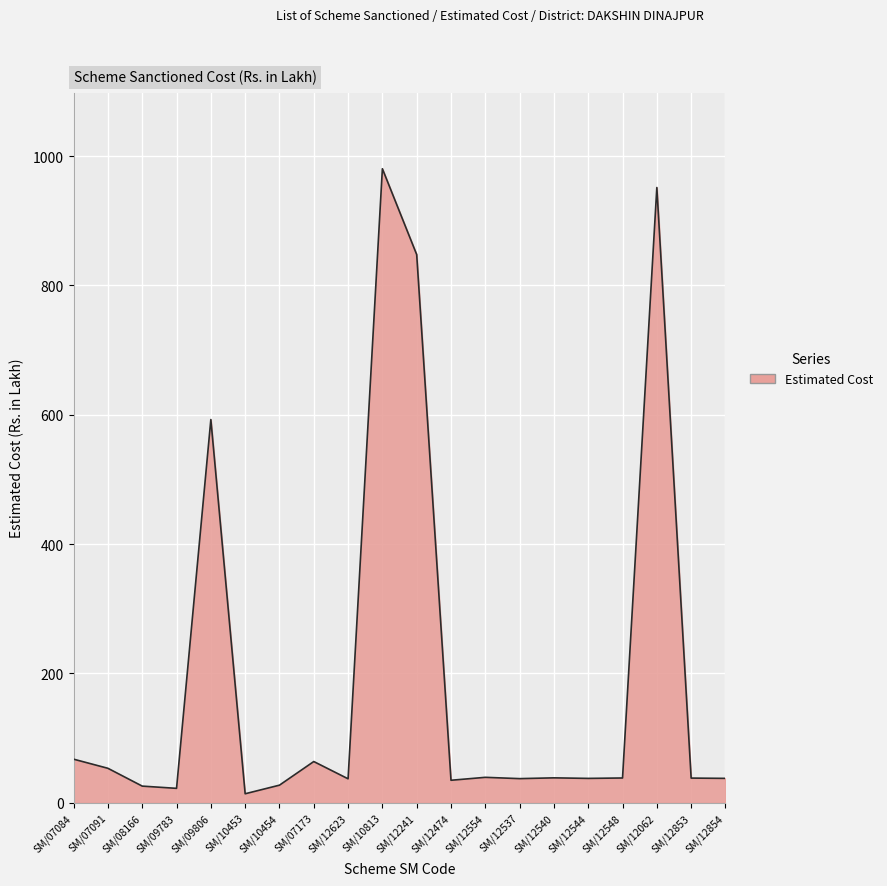

How many values exceed 38?

11